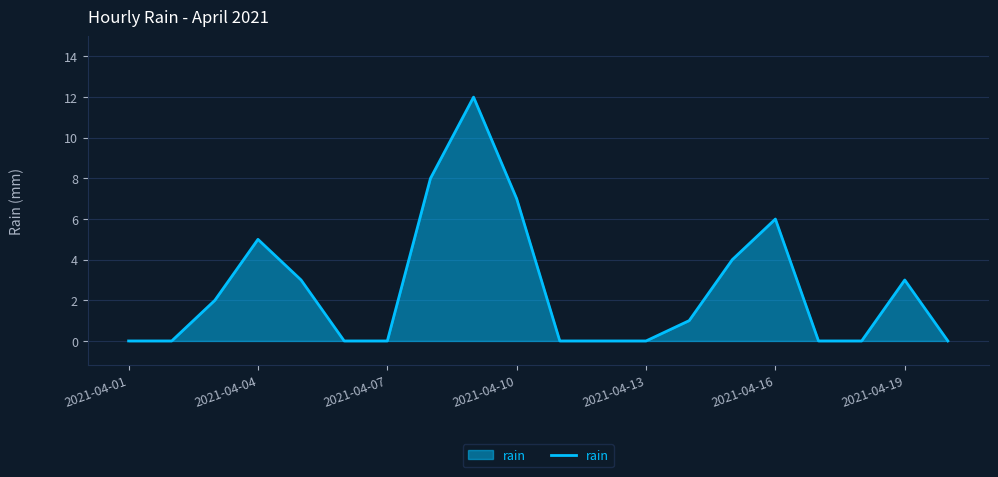

What is the greatest value displayed?

12